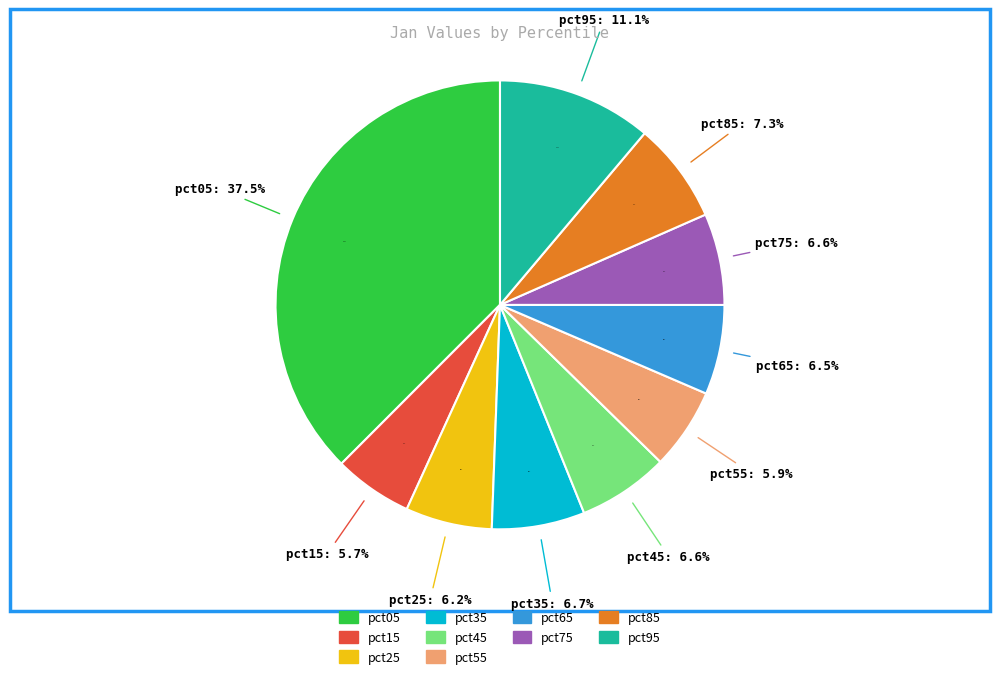

Rank the categories by value from lowest to highest.

pct15, pct55, pct25, pct65, pct45, pct75, pct35, pct85, pct95, pct05